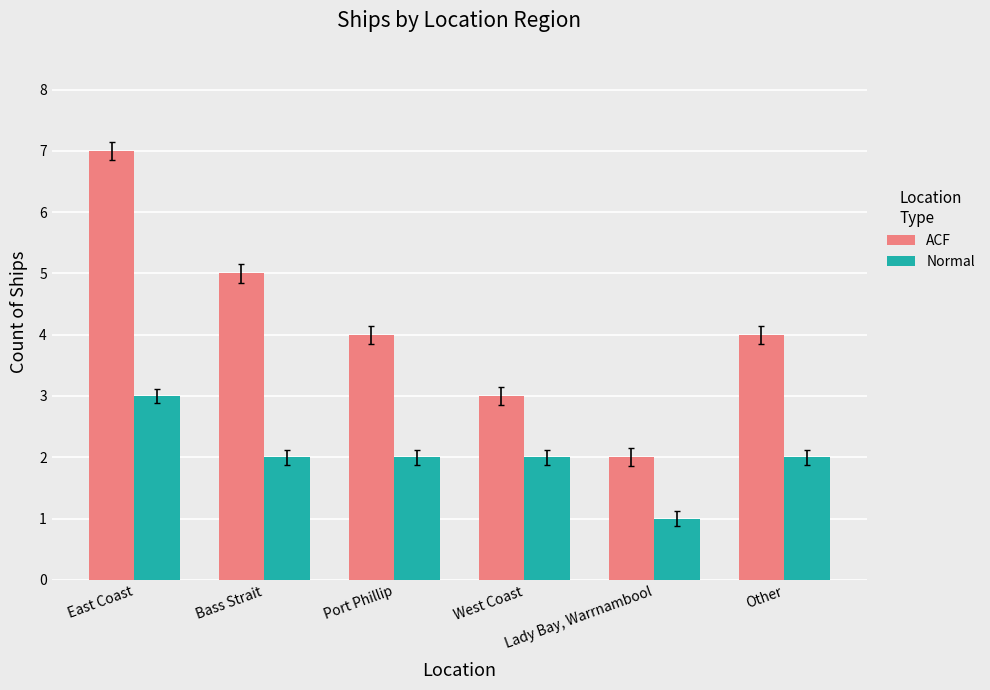

How many bars are there in total?

12